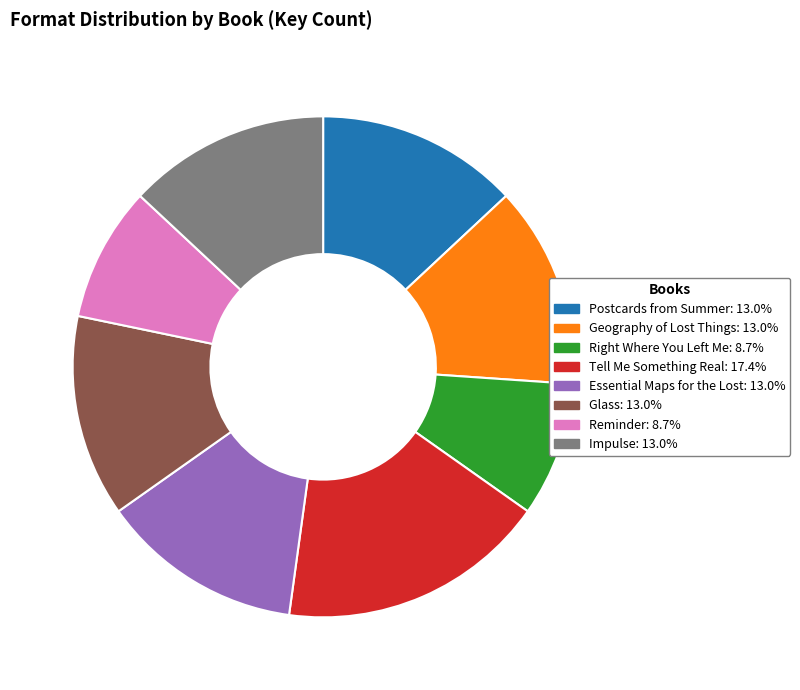

Is there any slice that represents more than half of the pie?

No